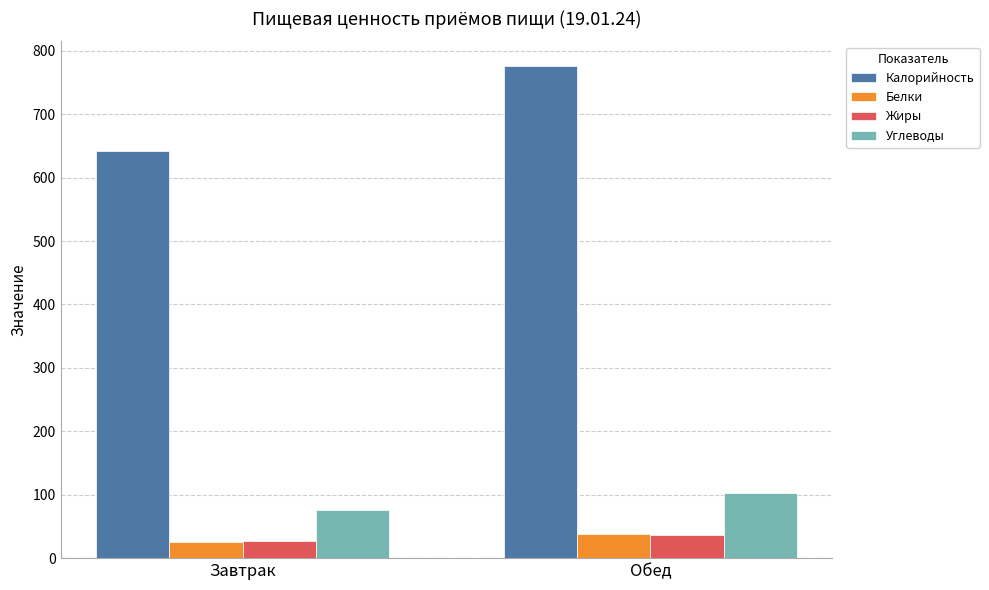

What are all the series names shown in the legend?

Калорийность, Белки, Жиры, Углеводы